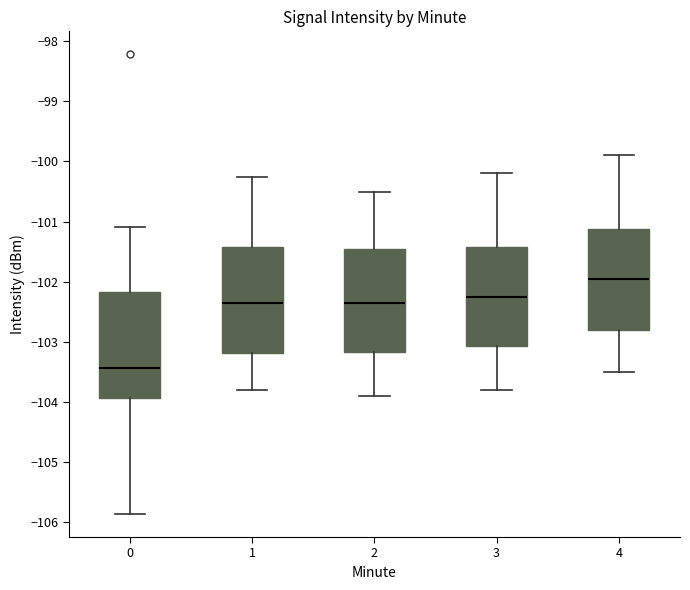

Where does the upper whisker of the box at x = 3 end on the y-axis? The values are not printed on the chart, so give them approximately, as read against the axis.

-100.2